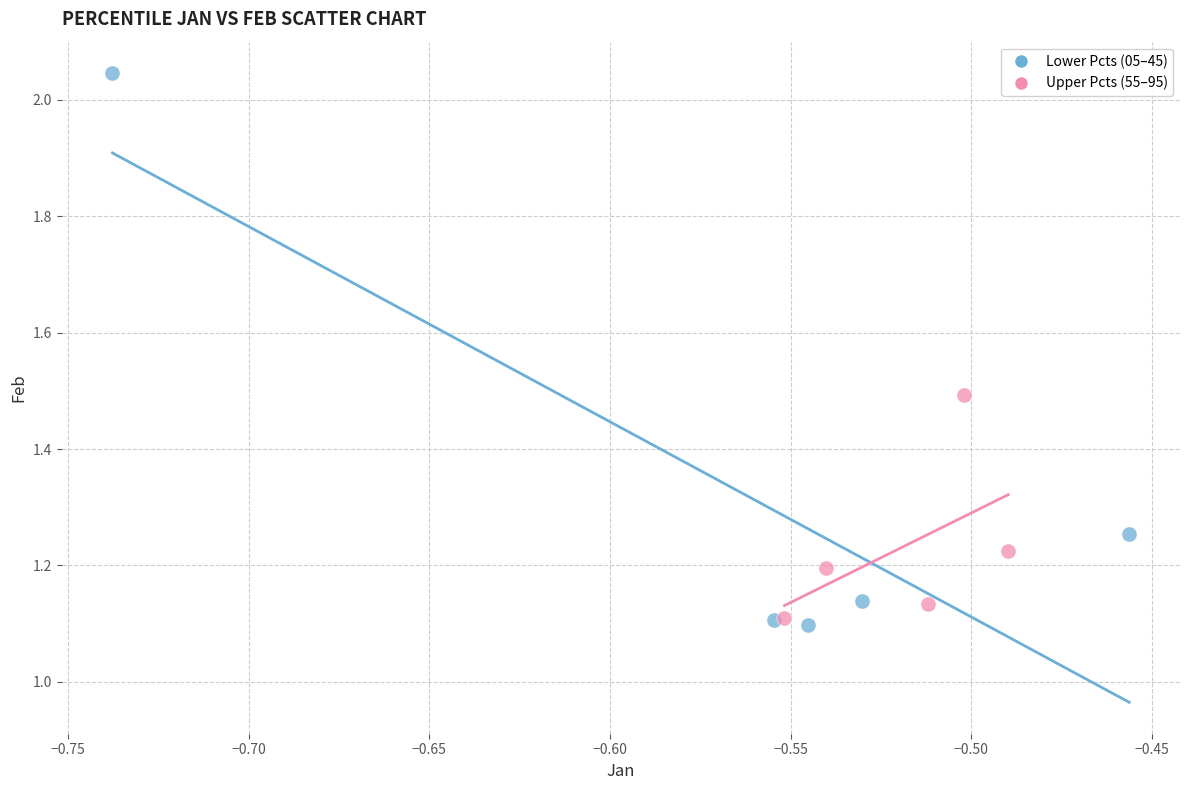

What are all the series names shown in the legend?

Lower Pcts (05–45), Upper Pcts (55–95)